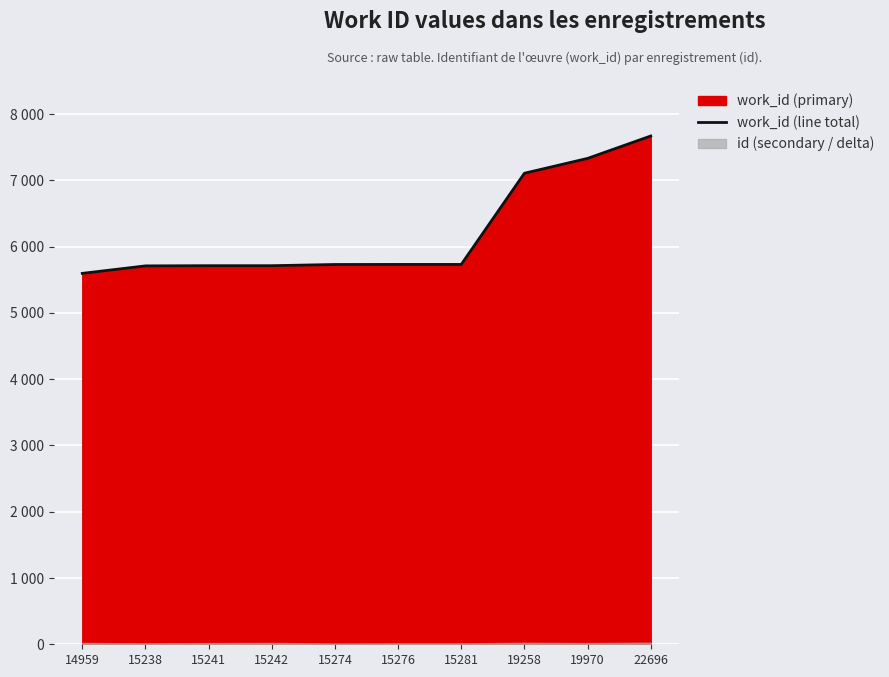

How many values are below 5732?

5